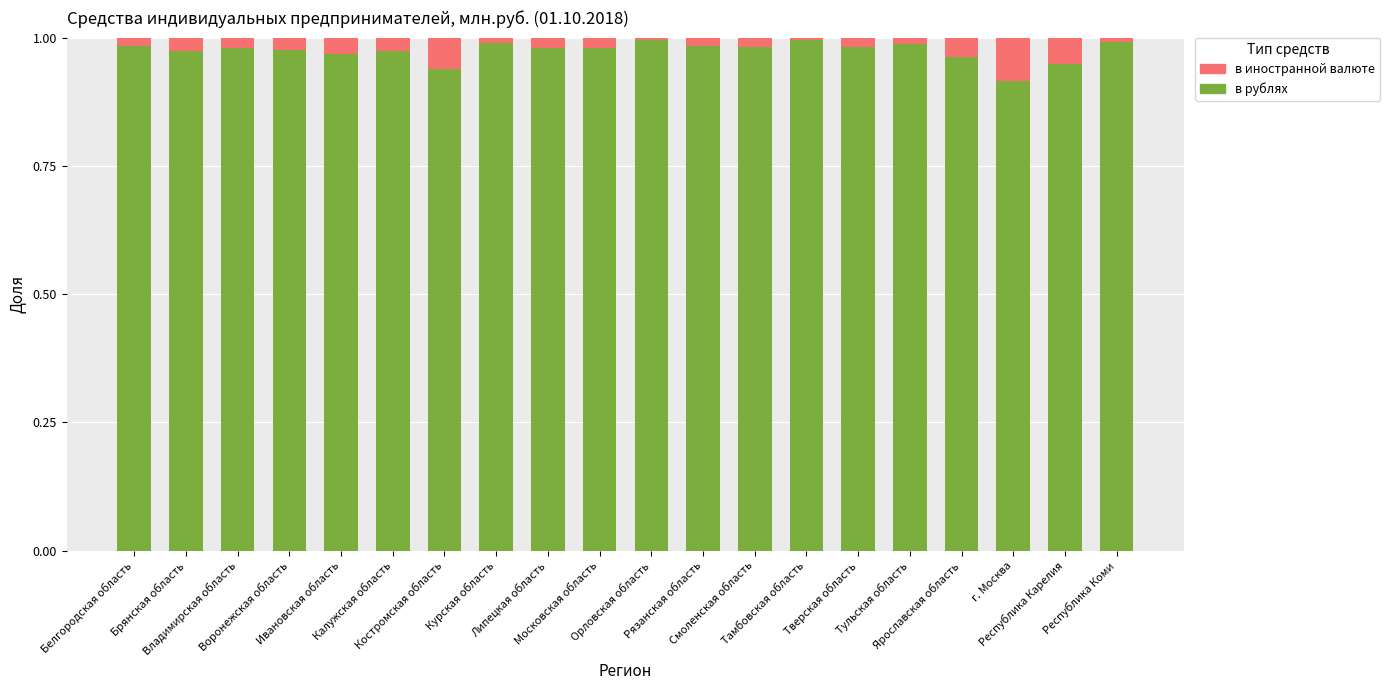

What is the value of the в рублях bar at the 13th from the left?

1.0